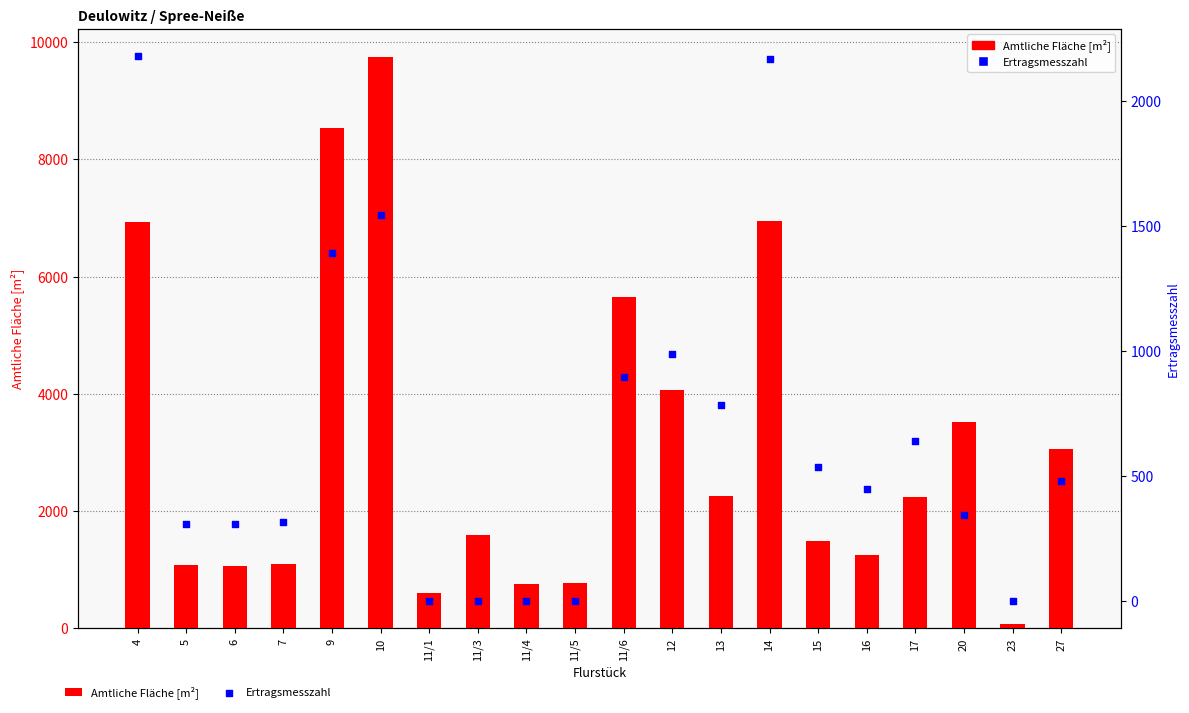

Which series has the widest spread of Y values?

Amtliche Fläche [m²]